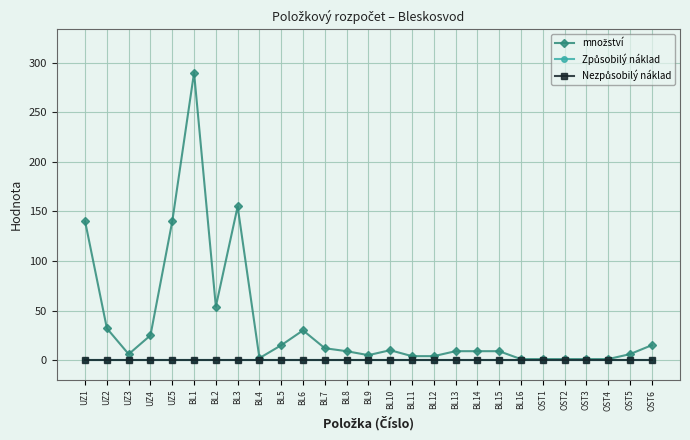

Is this an area chart (filled region under the line)?

No